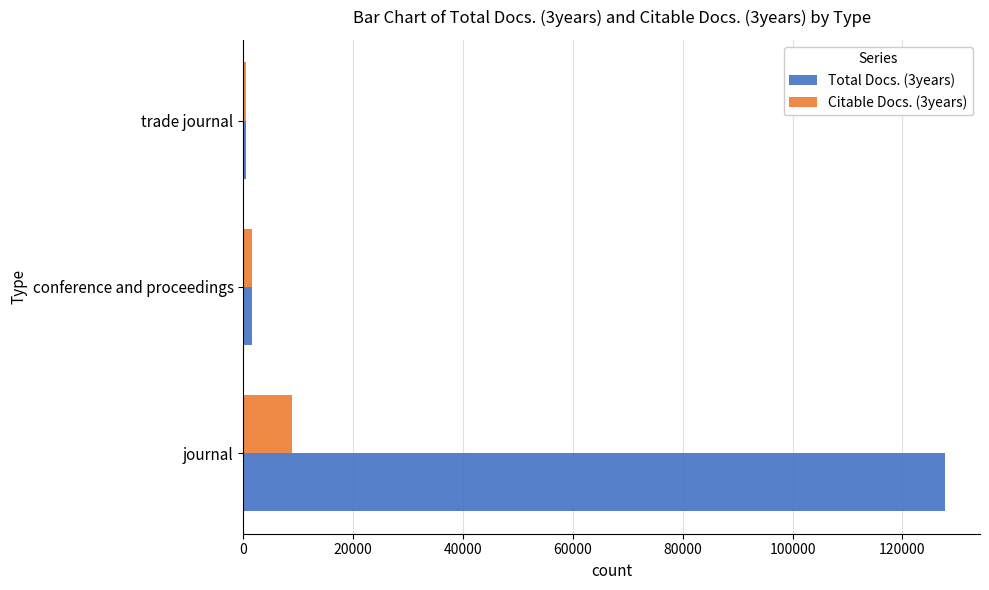

Rank the series by their average value, from lowest to highest.

Citable Docs. (3years), Total Docs. (3years)